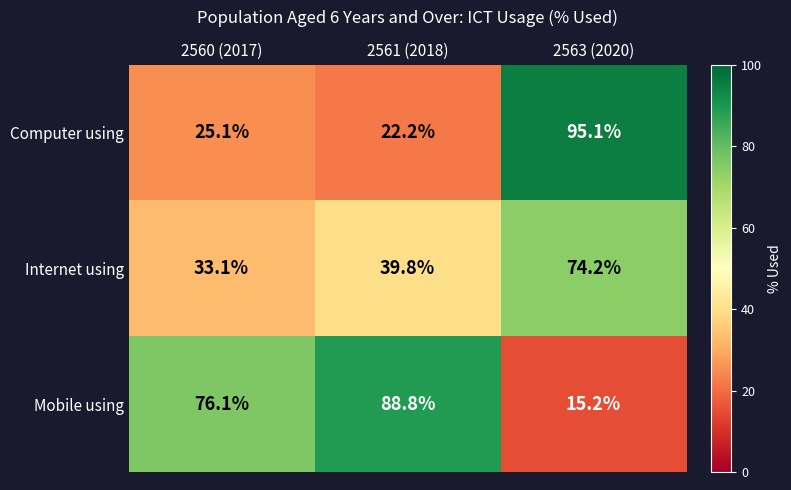

What is the average value of the Internet using series?

49.0